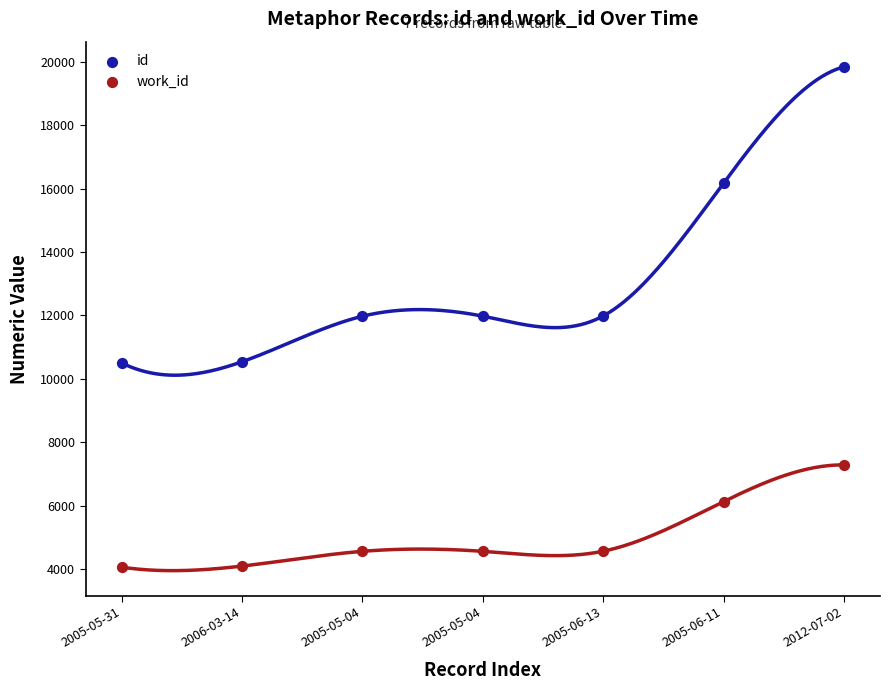

Which series has the widest spread of Y values?

id